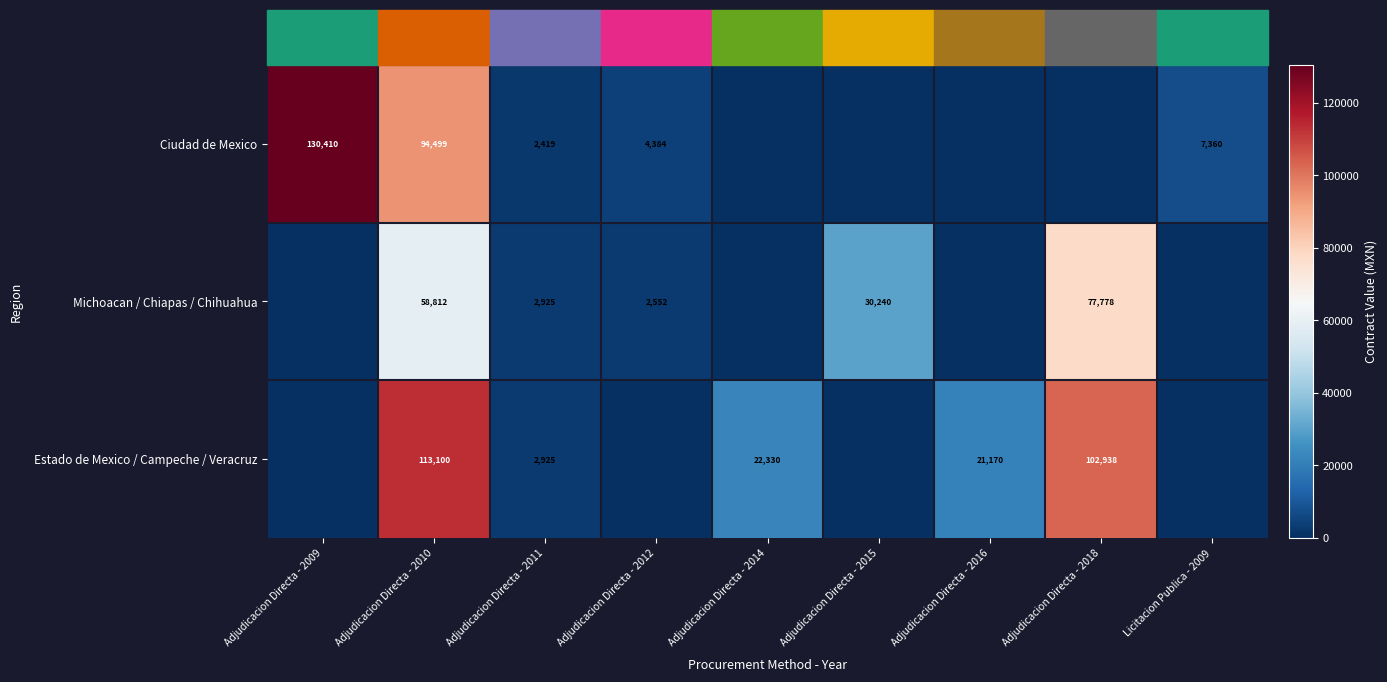

The value of Michoacan / Chiapas / Chihuahua at Adjudicacion Directa - 2018 is 77778. True or false?

True